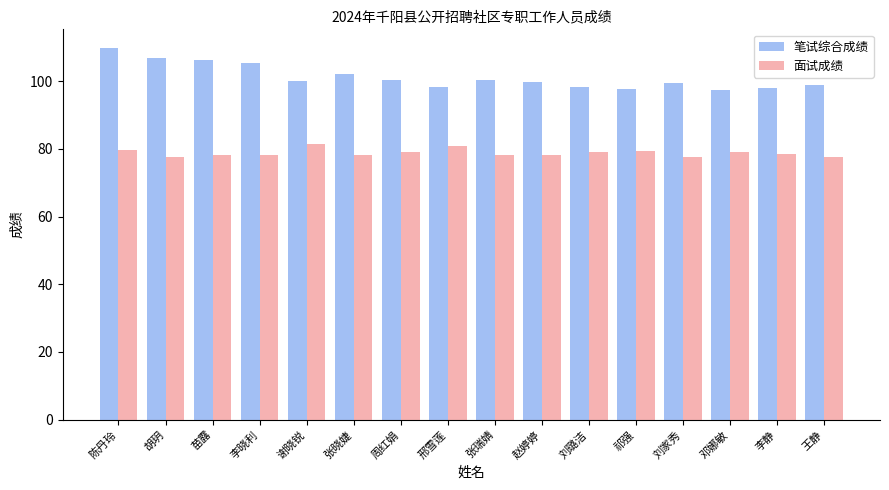

What is the lowest value of the 笔试综合成绩 series?

97.5